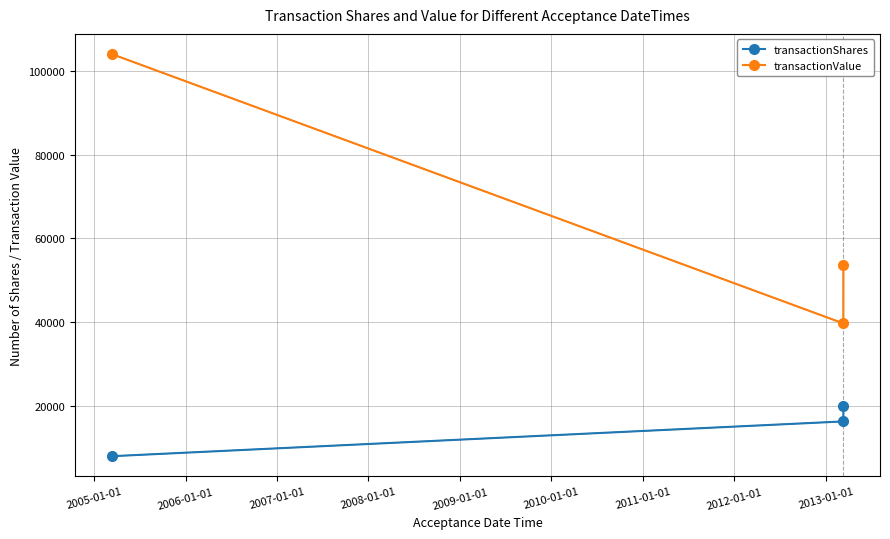

What is the maximum value shown in the chart?

104000